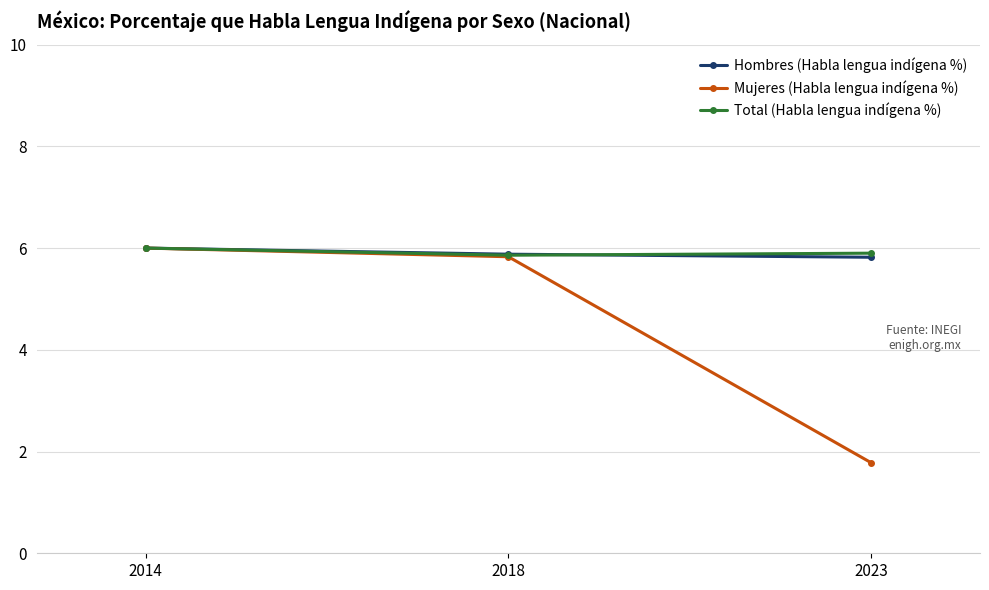

Is this an area chart (filled region under the line)?

No